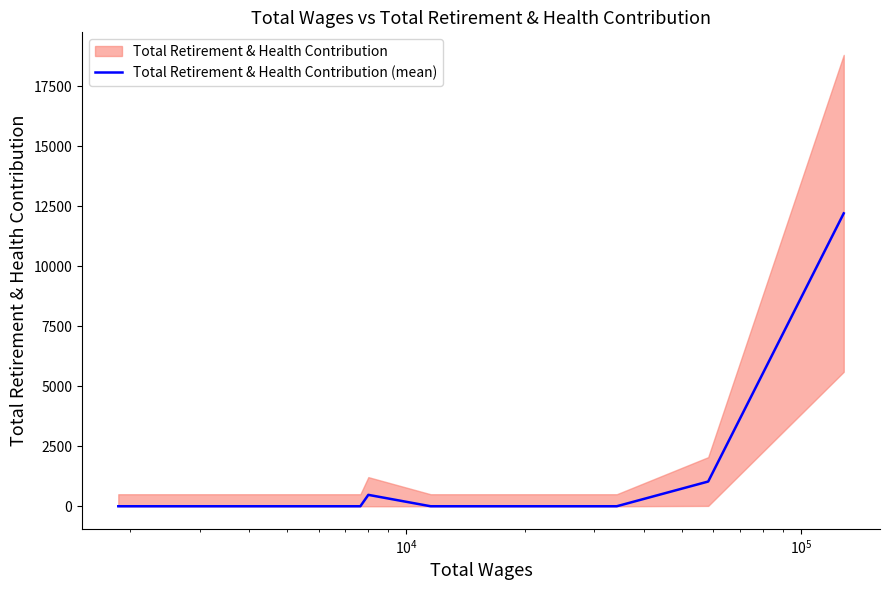

Reading left to right, what are all the values shown in this chart?

0	0	0	0	0	475	0	0	0	0	1030	12200